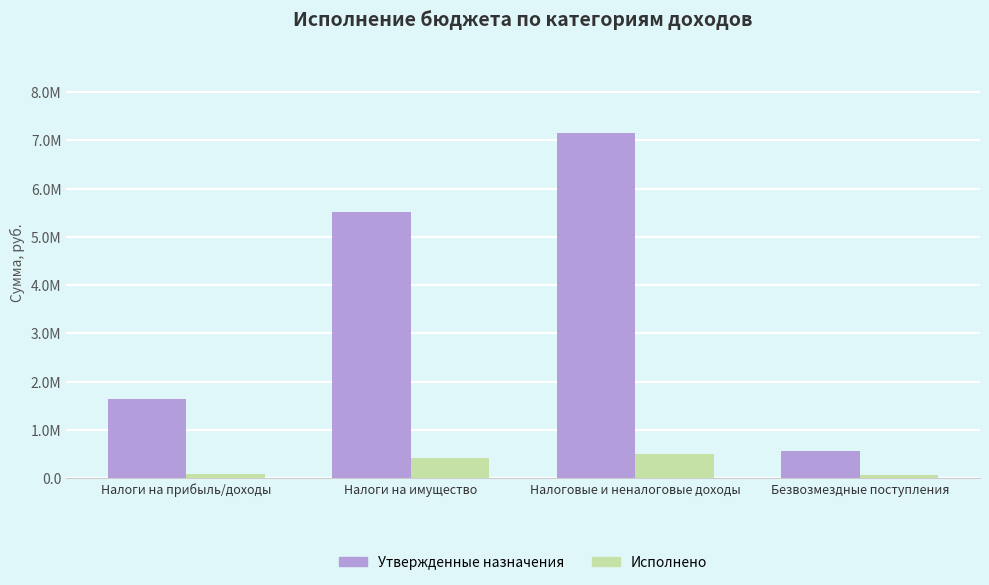

The Утвержденные назначения series shows 5513600.0 at Налоги на имущество. True or false?

True